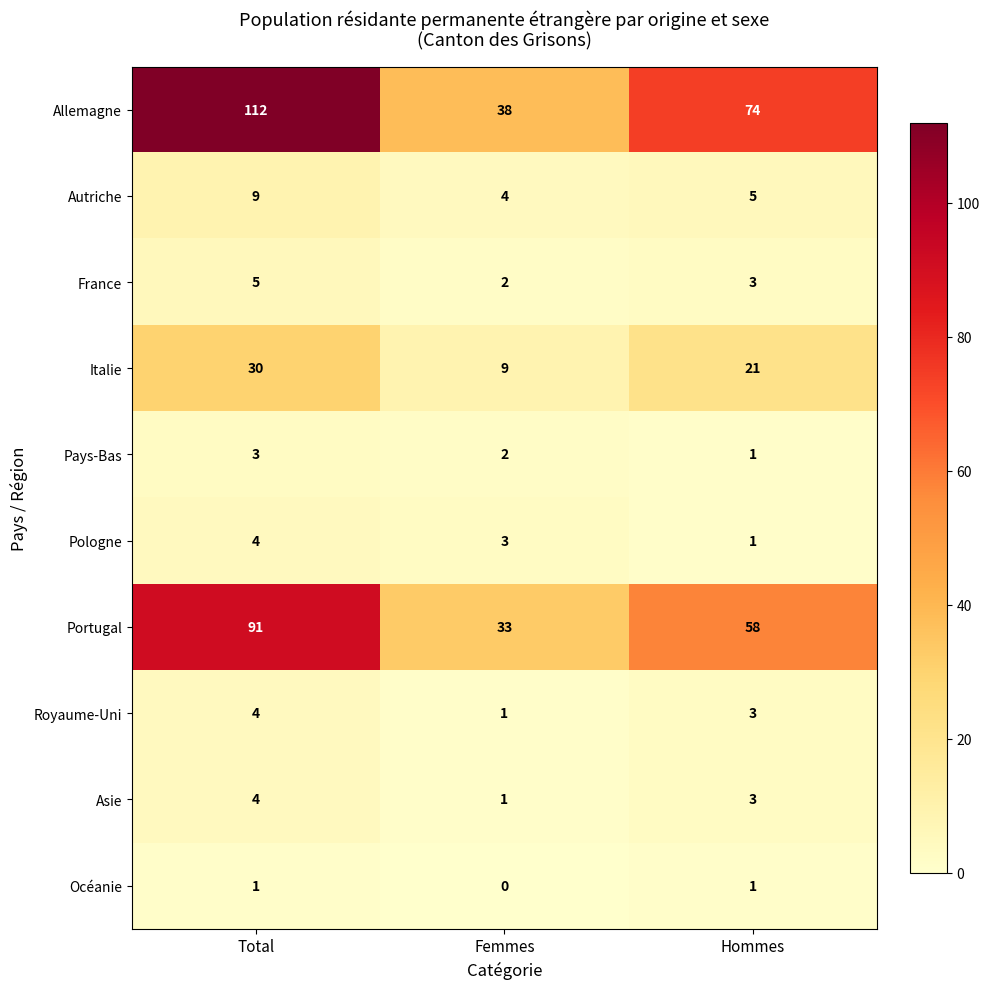

At which category is the sum across all series the highest?

Total